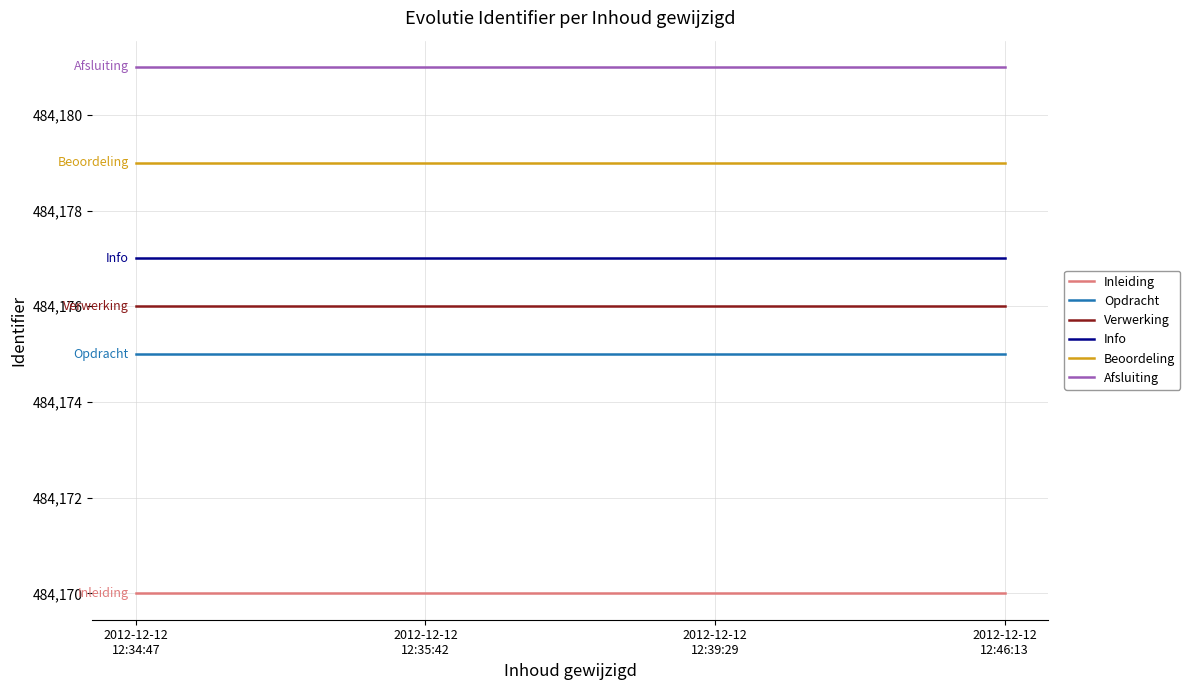

How many lines are shown in the chart?

6